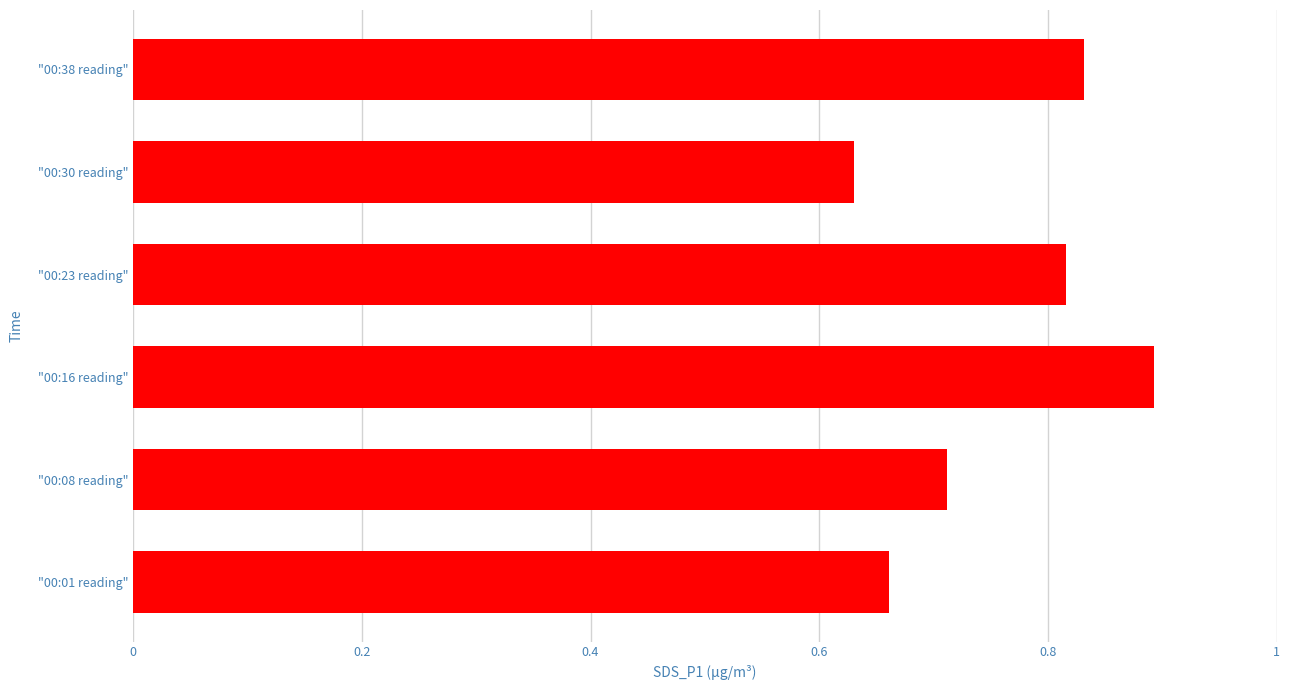

What is the difference between the second highest and second lowest values?

0.2